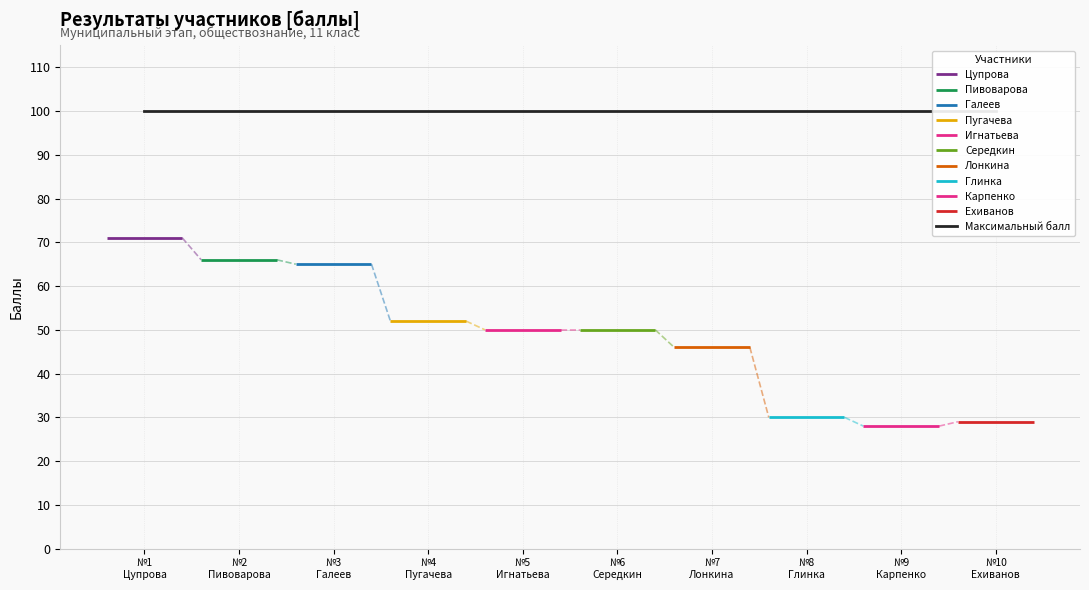

Reading left to right, transcribe all the data shown in this chart.

Набранный балл: Цупрова=71	Пивоварова=66	Галеев=65	Пугачева=52	Игнатьева=50	Середкин=50	Лонкина=46	Глинка=30	Карпенко=28	Ехиванов=29
Максимальный балл: Цупрова=100	Пивоварова=100	Галеев=100	Пугачева=100	Игнатьева=100	Середкин=100	Лонкина=100	Глинка=100	Карпенко=100	Ехиванов=100